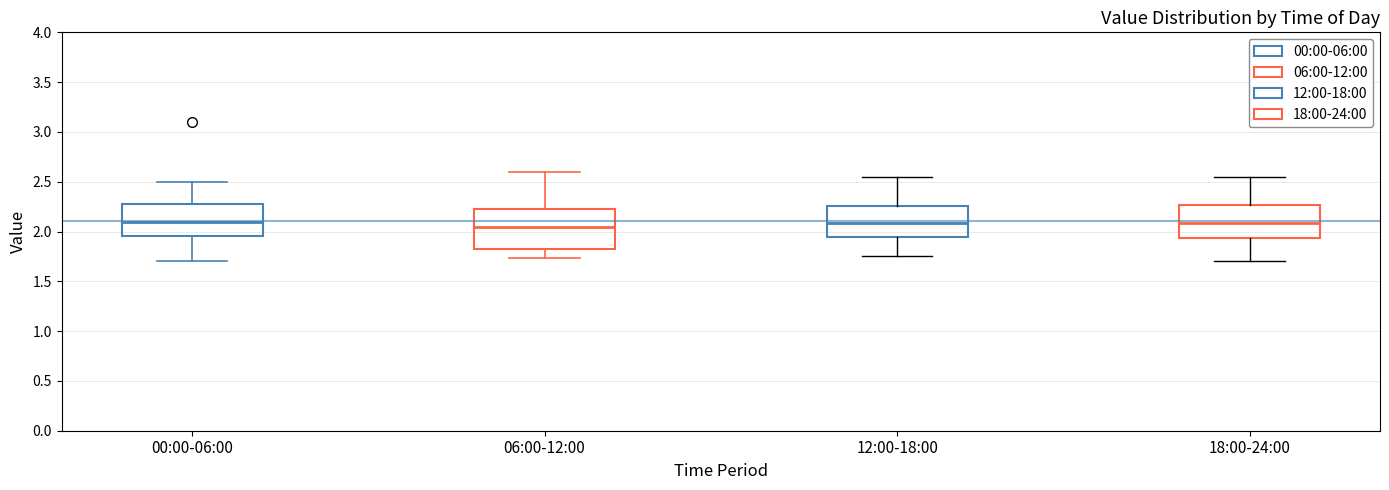

Where does the upper whisker of the box for 18:00-24:00 end on the y-axis? The values are not printed on the chart, so give them approximately, as read against the axis.

2.55